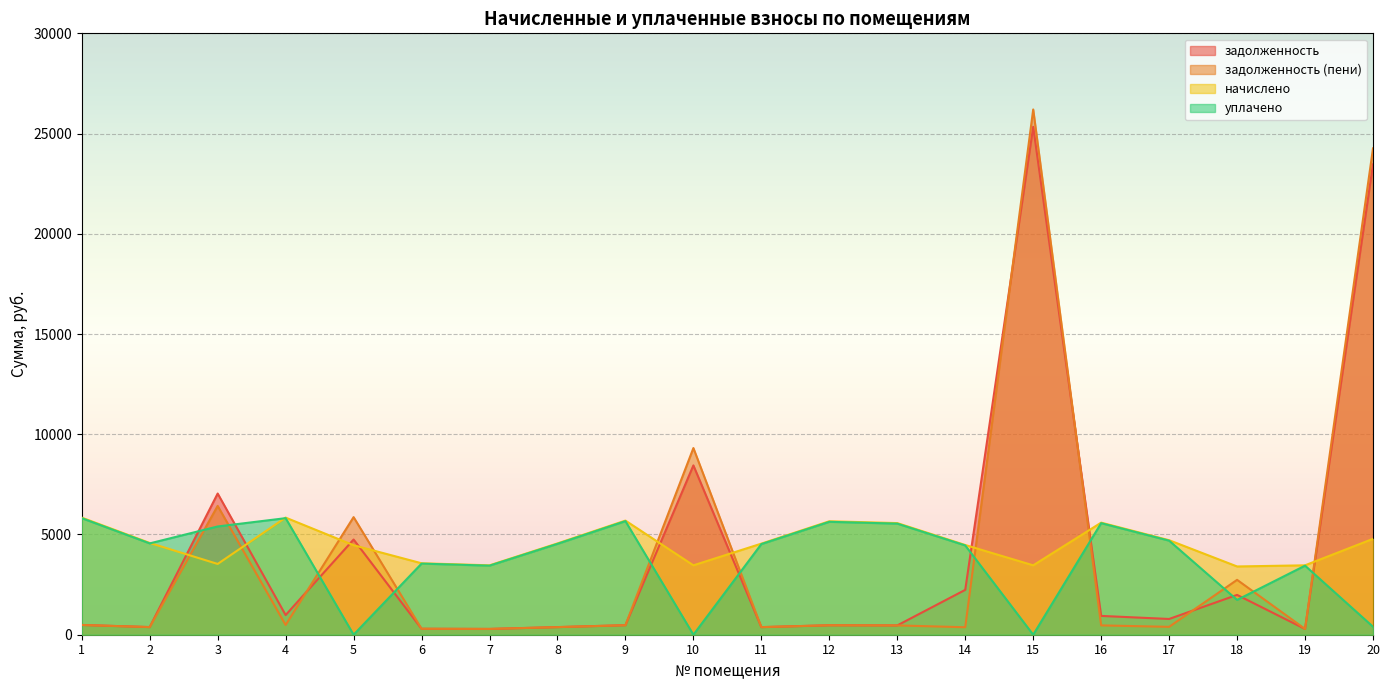

What is the total value across all series at 17?

10585.3